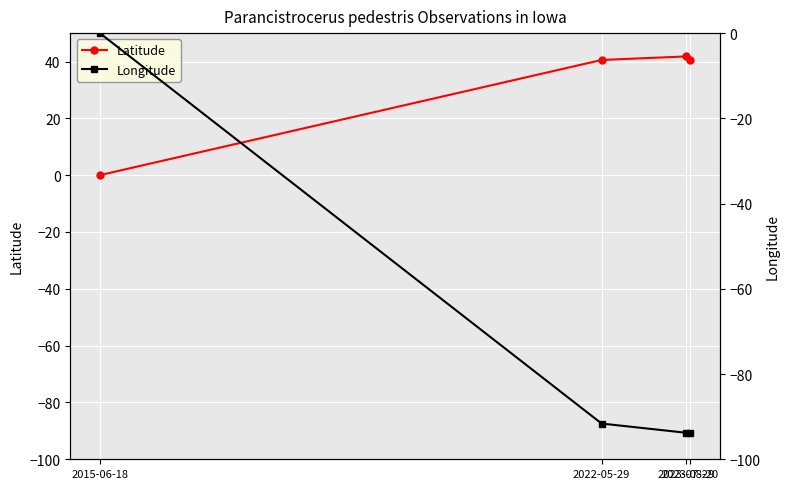

List the series in order of their overall mean, highest first.

Latitude, Longitude